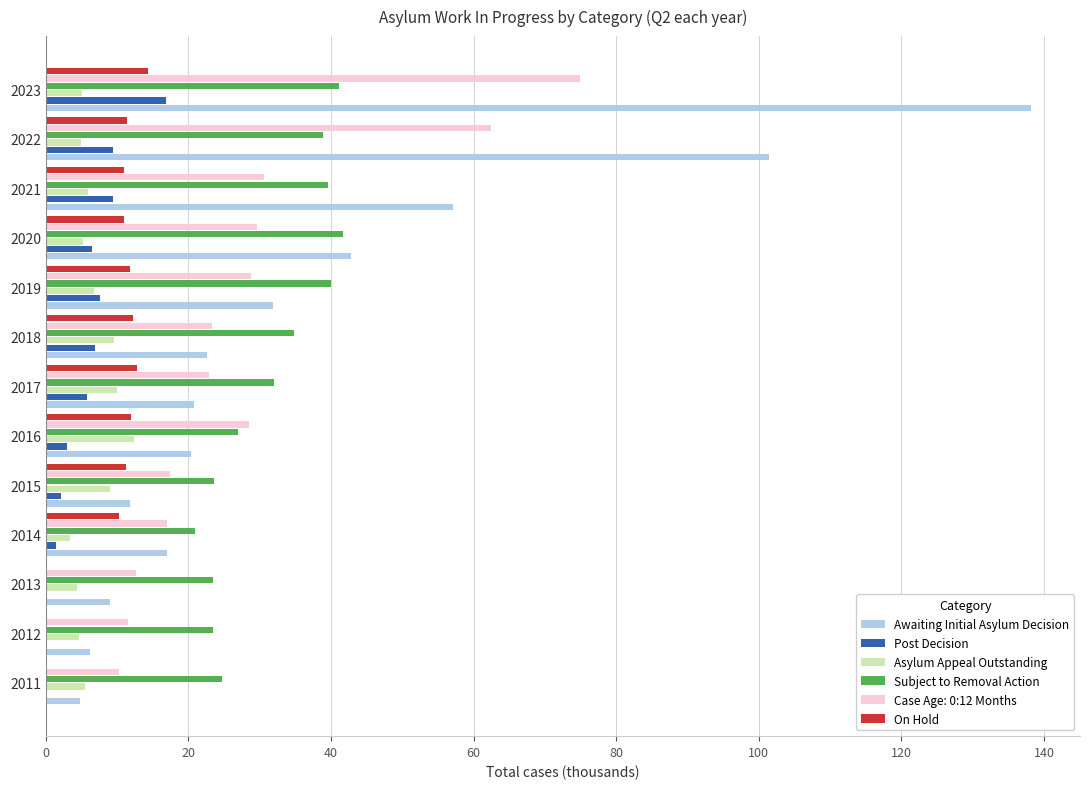

What are all the series names shown in the legend?

Awaiting Initial Asylum Decision, Post Decision, Asylum Appeal Outstanding, Subject to Removal Action, Case Age: 0:12 Months, On Hold